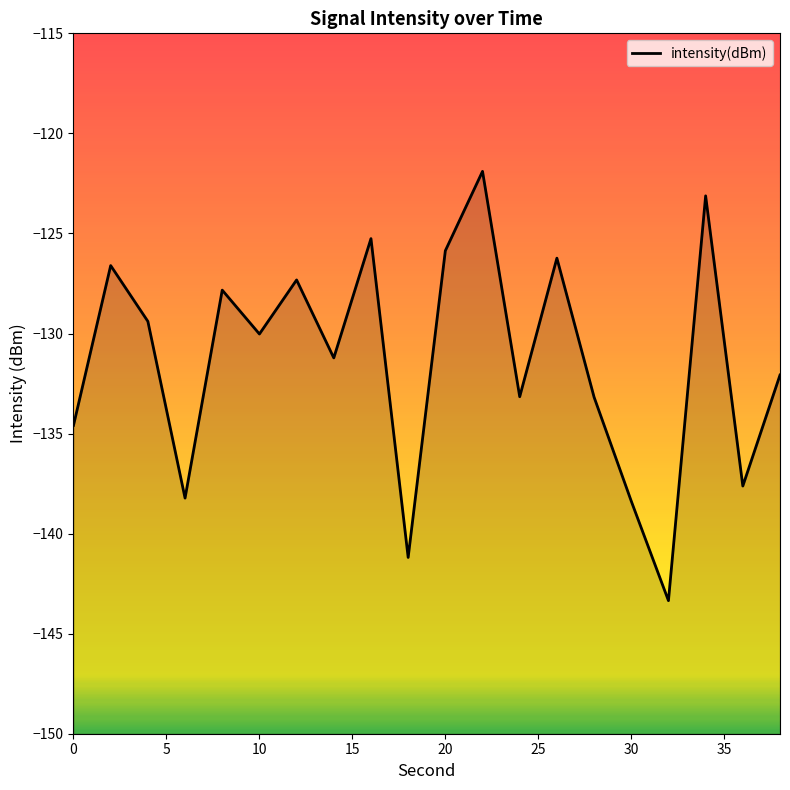

What is the difference between the second highest and second lowest values?

18.1